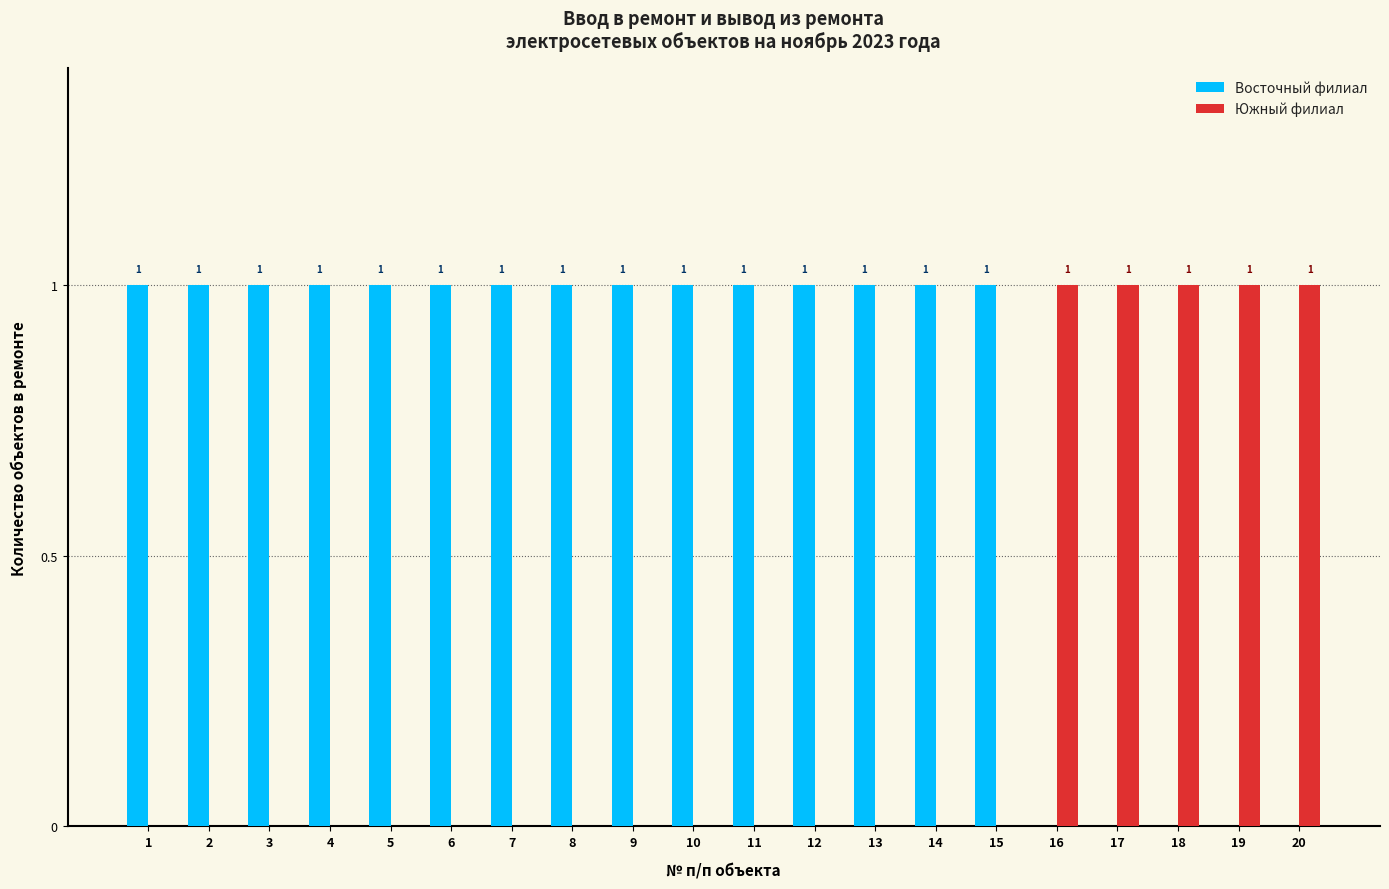

Are the bars grouped side by side (vs. stacked)?

Yes